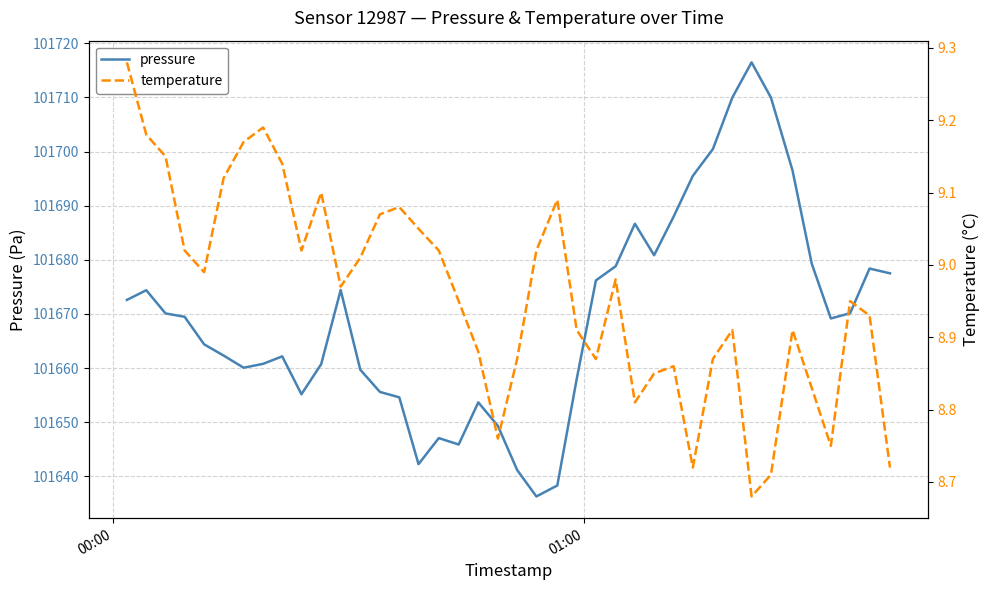

True or false: temperature and pressure cross at least once.

False